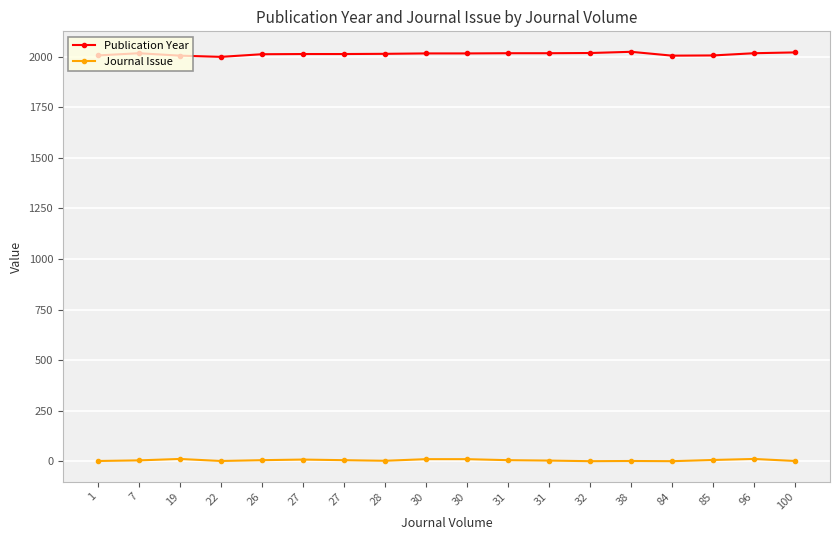

Reading right to left, list all the values displayed in this chart.

Publication Year: 100=2021	96=2017	85=2006	84=2005	38=2024	32=2018	31=2017	31=2017	30=2016	30=2016	28=2014	27=2013	27=2013	26=2012	22=1999	19=2005	7=2017	1=2006
Journal Issue: 100=2	96=12	85=7	84=1	38=2	32=1	31=4	31=6	30=11	30=11	28=3	27=6	27=9	26=6	22=2	19=12	7=5	1=2